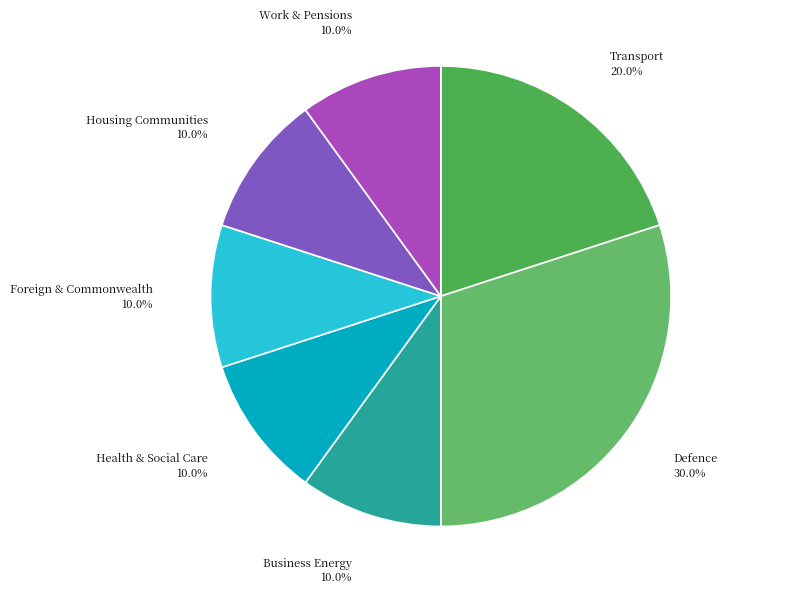

How many slices are in this pie chart?

7